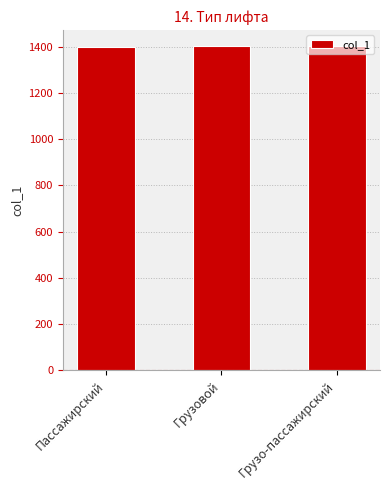

What is the label of the 1st bar from the right?

Грузо-пассажирский